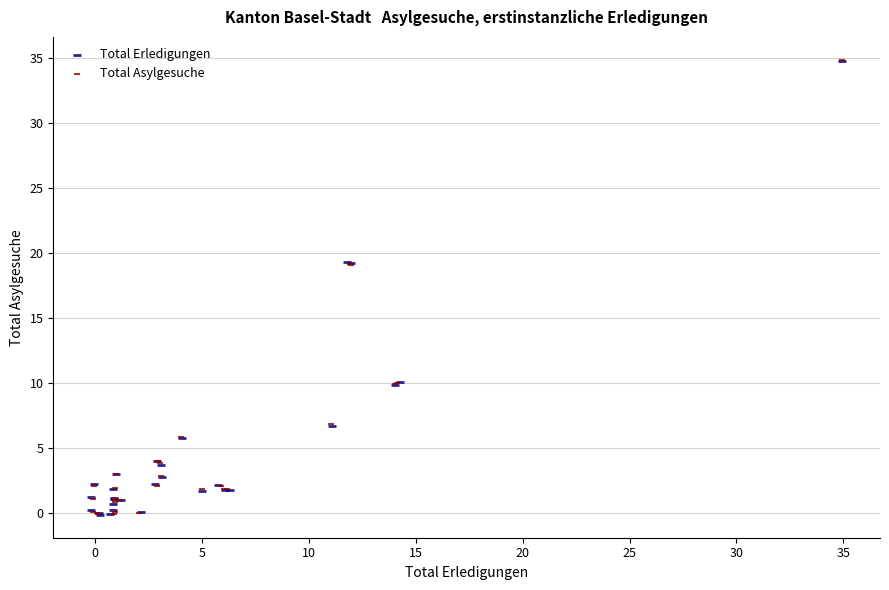

Which series has the largest Y range (max minus min)?

Total Asylgesuche